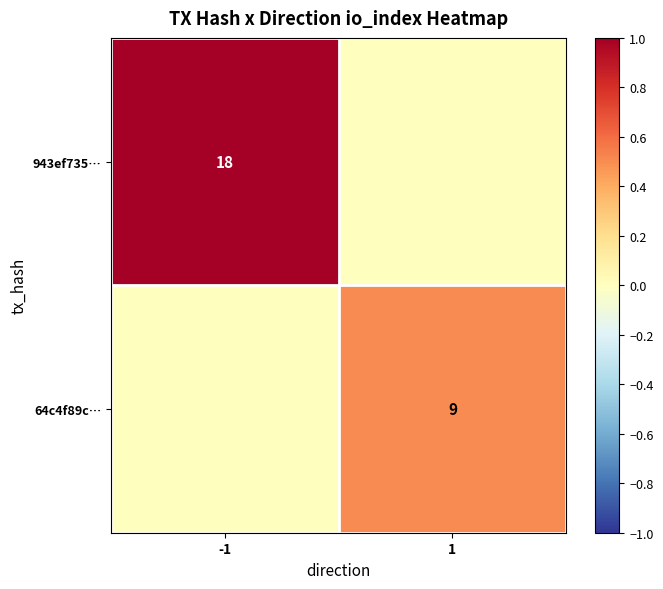

The value of 943ef735… at -1 is 27. True or false?

False